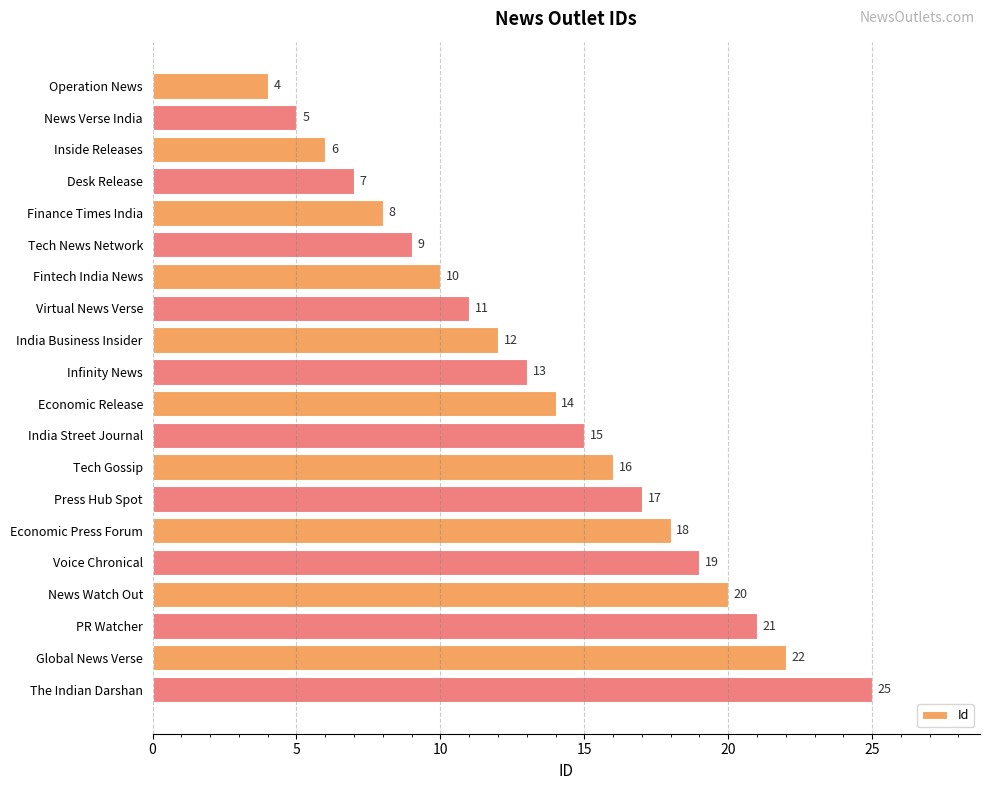

Is it true that the value at India Business Insider is 12?

True